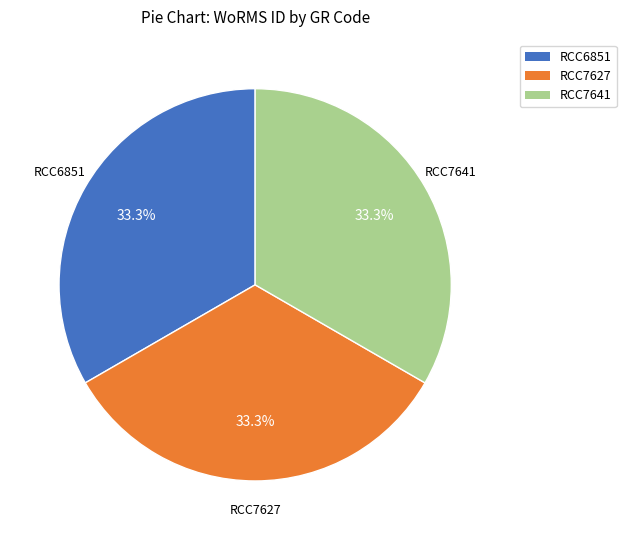

To the nearest percent, what percentage of the pie is RCC6851?

33%